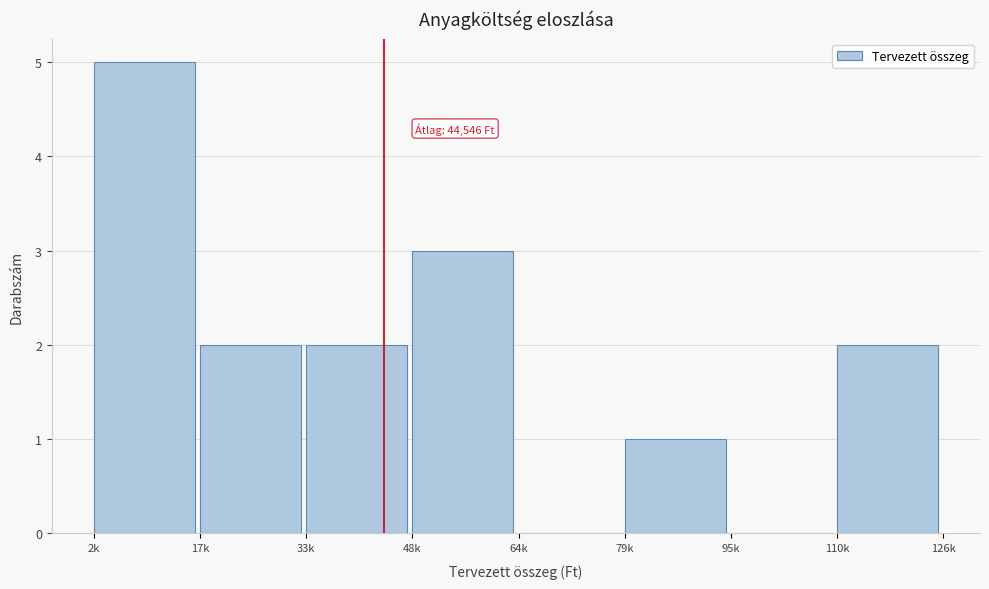

The chart shows a value of 1 at 79k. True or false?

True